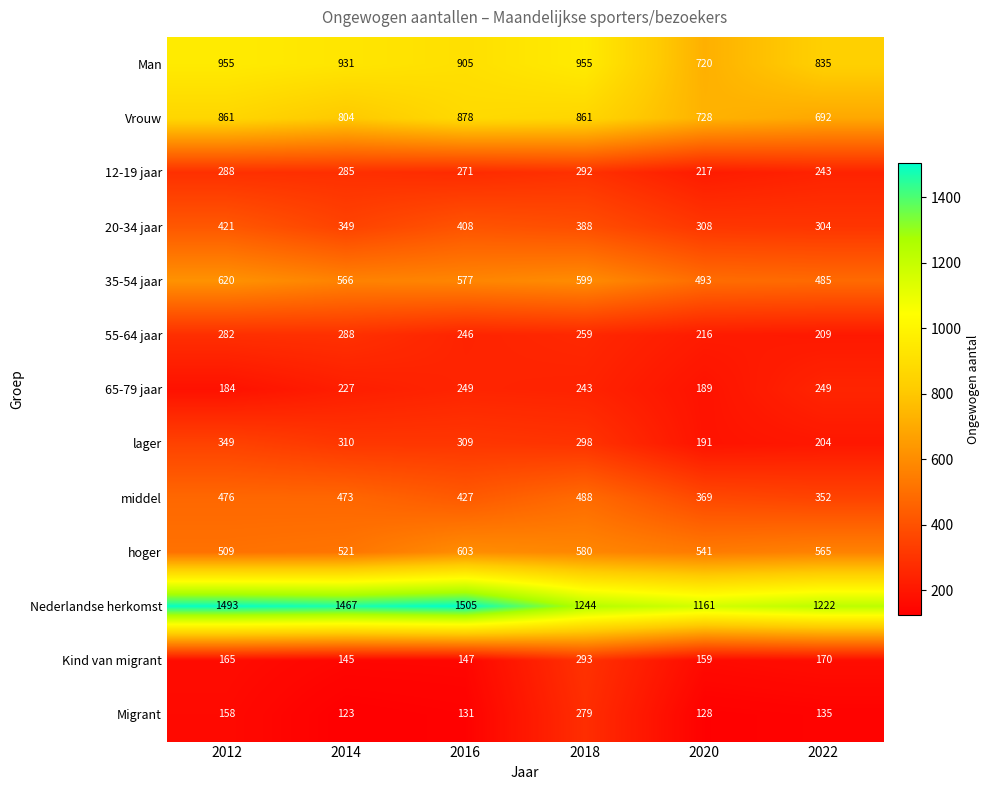

List the series in order of their peak value, lowest first.

65-79 jaar, Migrant, 55-64 jaar, 12-19 jaar, Kind van migrant, lager, 20-34 jaar, middel, hoger, 35-54 jaar, Vrouw, Man, Nederlandse herkomst